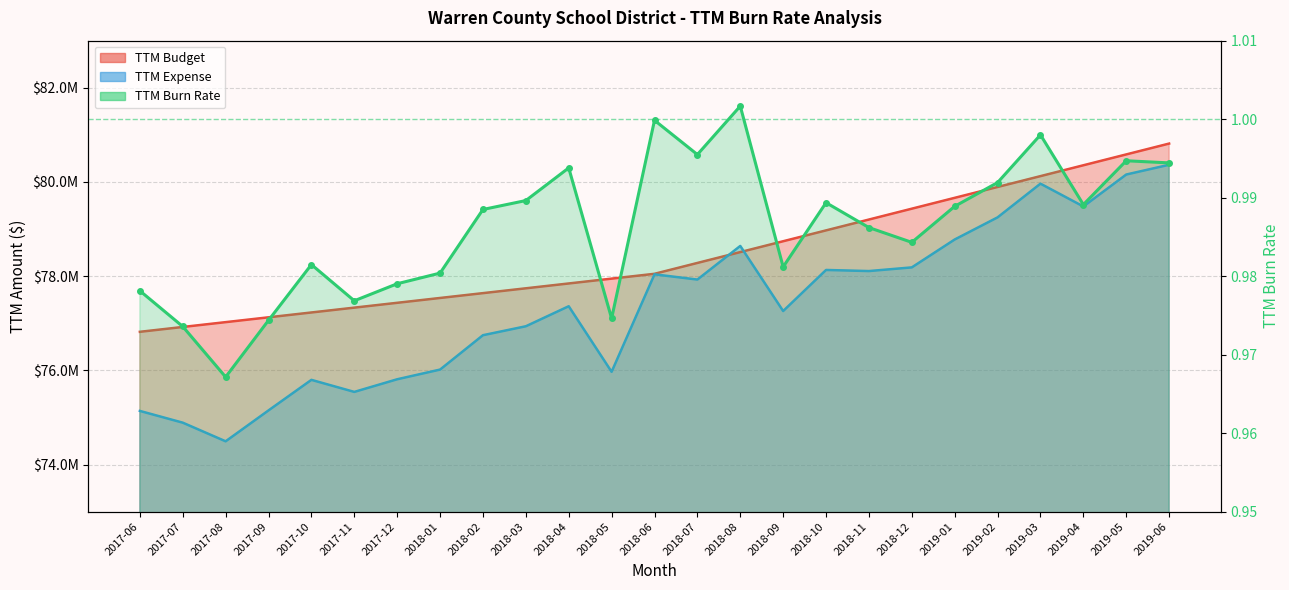

Rank the series by their maximum value, from lowest to highest.

TTM Burn Rate, TTM Expense, TTM Budget